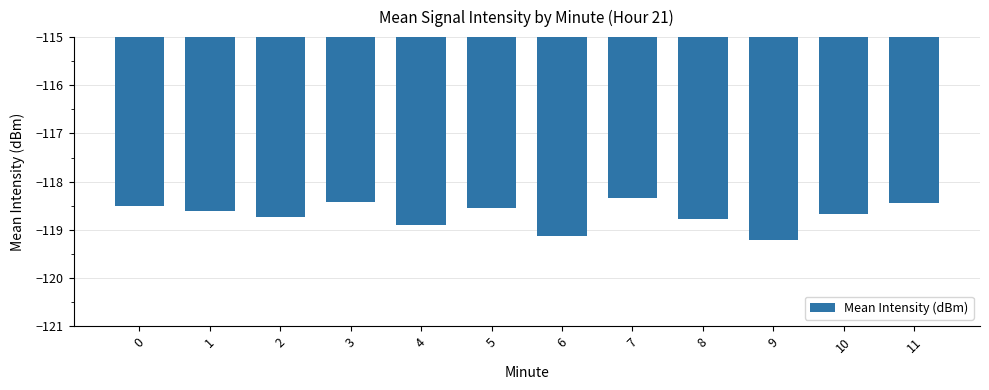

What is the value of the 10th bar from the left?

-119.2